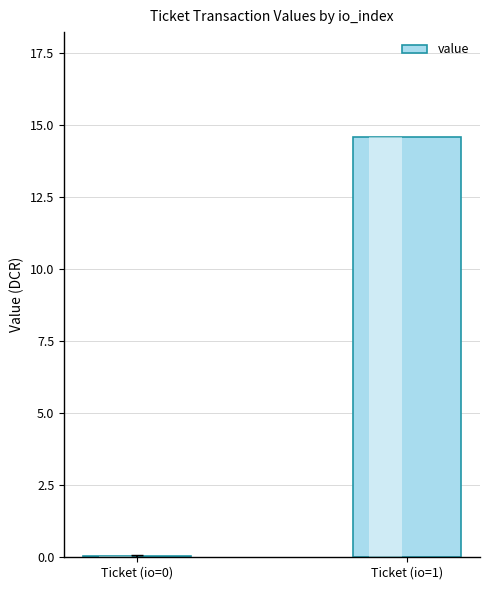

Reading left to right, what are all the values shown in this chart?

0.1	14.6